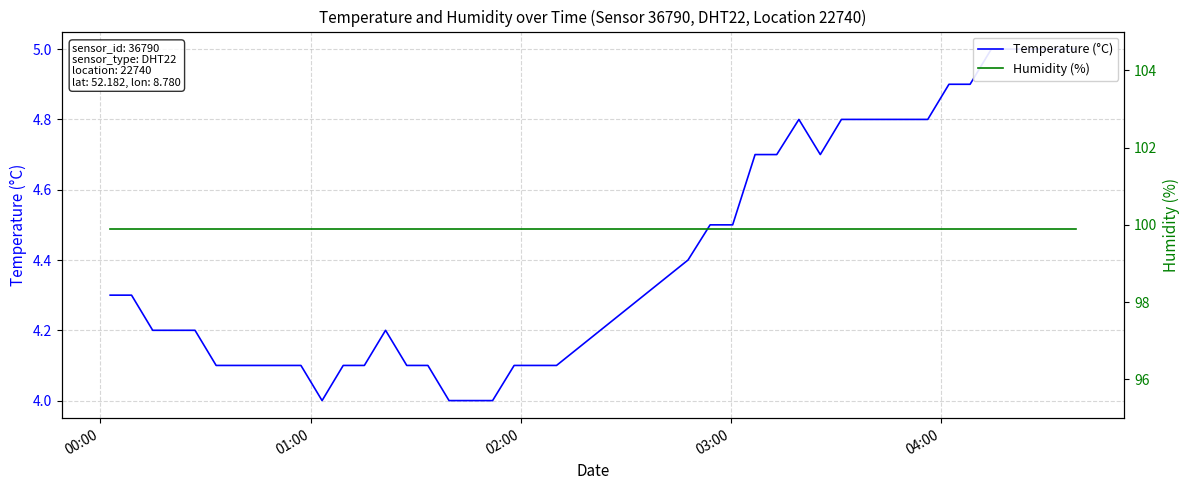

Reading left to right, list all the values displayed in this chart.

Temperature (°C): 4.3	4.3	4.2	4.2	4.2	4.1	4.1	4.1	4.1	4.1	4.0	4.1	4.1	4.2	4.1	4.1	4.0	4.0	4.0	4.1	4.1	4.1	4.4	4.5	4.5	4.7	4.7	4.8	4.7	4.8	4.8	4.8	4.8	4.9	4.9	5.0	5.0	5.0	5.0	5.0
Humidity (%): 99.9	99.9	99.9	99.9	99.9	99.9	99.9	99.9	99.9	99.9	99.9	99.9	99.9	99.9	99.9	99.9	99.9	99.9	99.9	99.9	99.9	99.9	99.9	99.9	99.9	99.9	99.9	99.9	99.9	99.9	99.9	99.9	99.9	99.9	99.9	99.9	99.9	99.9	99.9	99.9